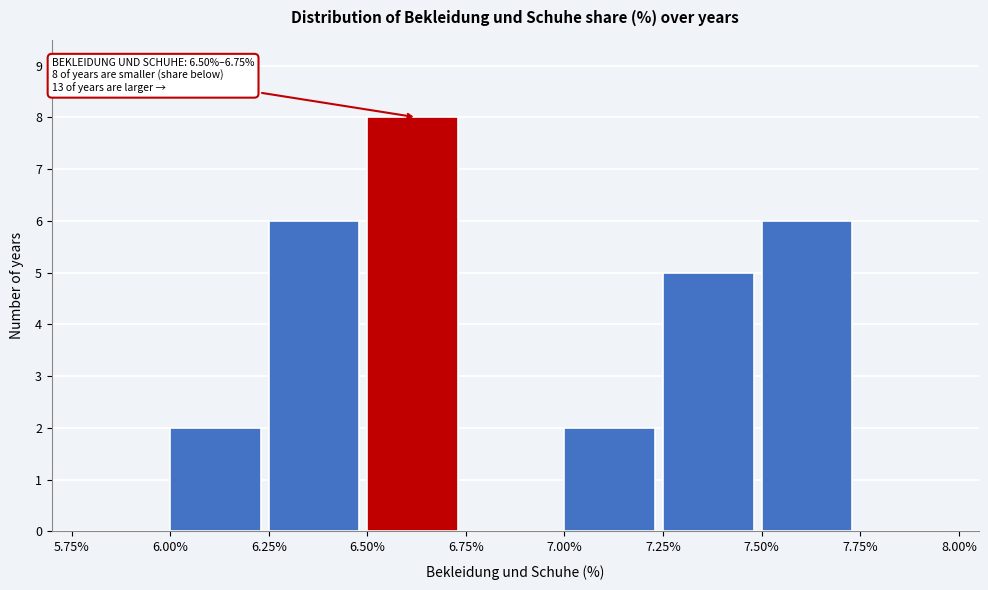

Which range on the x-axis has the tallest bar?

6.50% to 6.75%